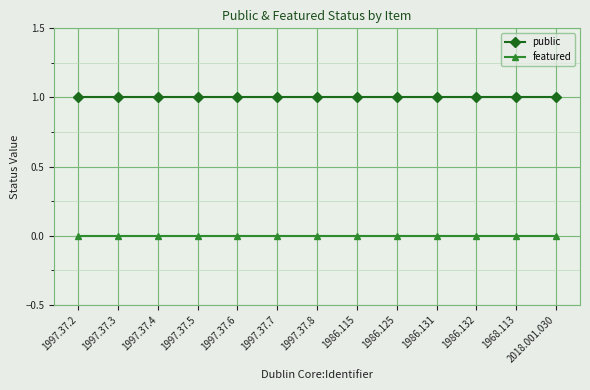

Does the chart have visible grid lines?

Yes